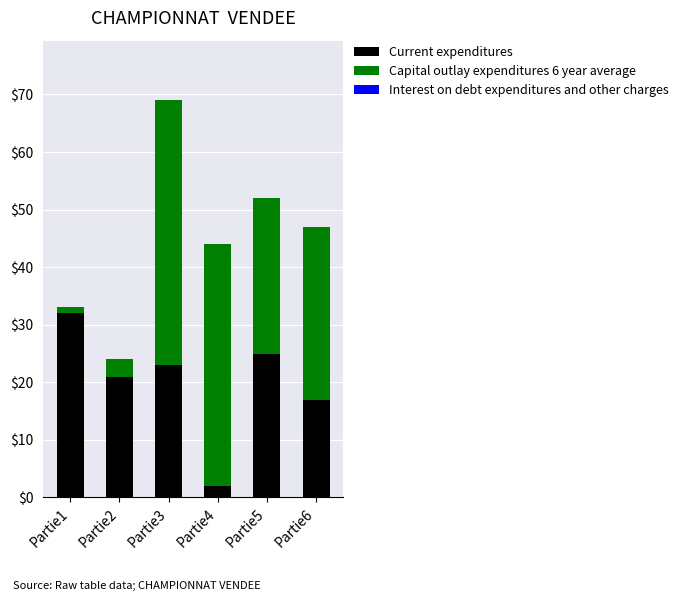

Rank the categories by Current expenditures value from lowest to highest.

Partie4, Partie6, Partie2, Partie3, Partie5, Partie1